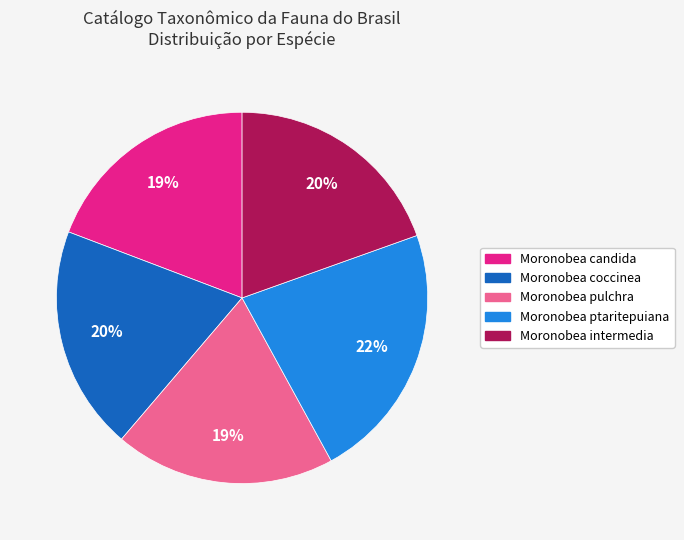

Approximately how many times larger is the value at Moronobea coccinea compared to Moronobea ptaritepuiana?

0.9